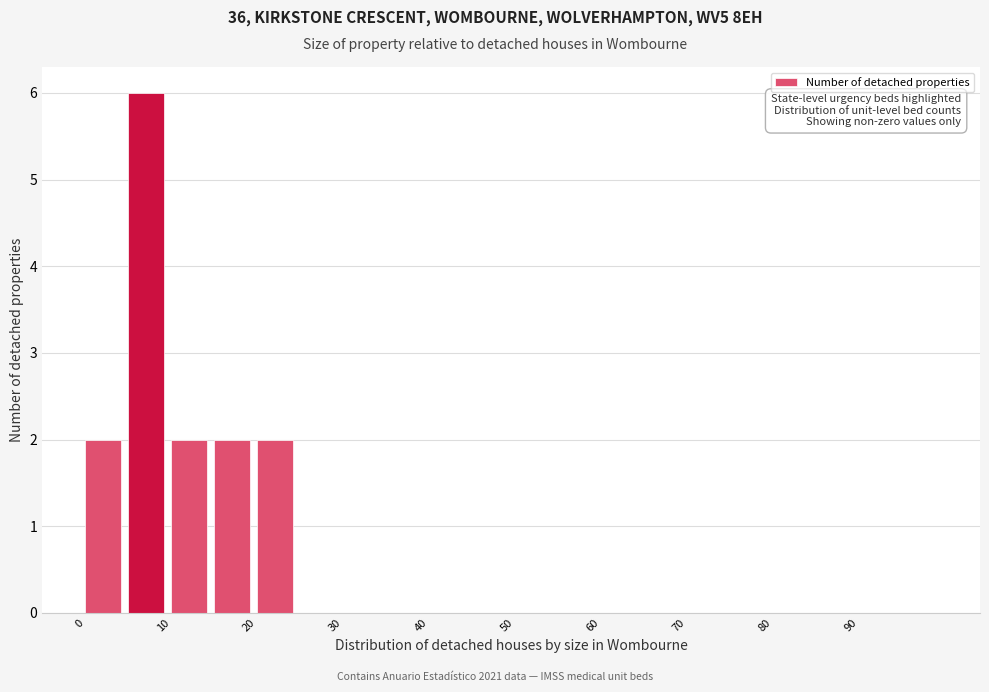

What is the height of the bar covering 5 to 10 on the x-axis? The values are not printed on the chart, so give them approximately, as read against the axis.

6